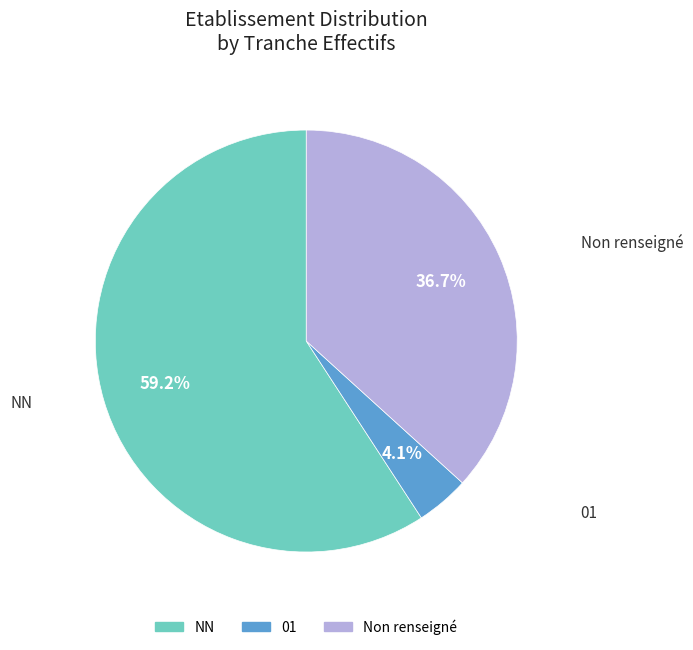

Rank the categories by value from lowest to highest.

01, Non renseigné, NN